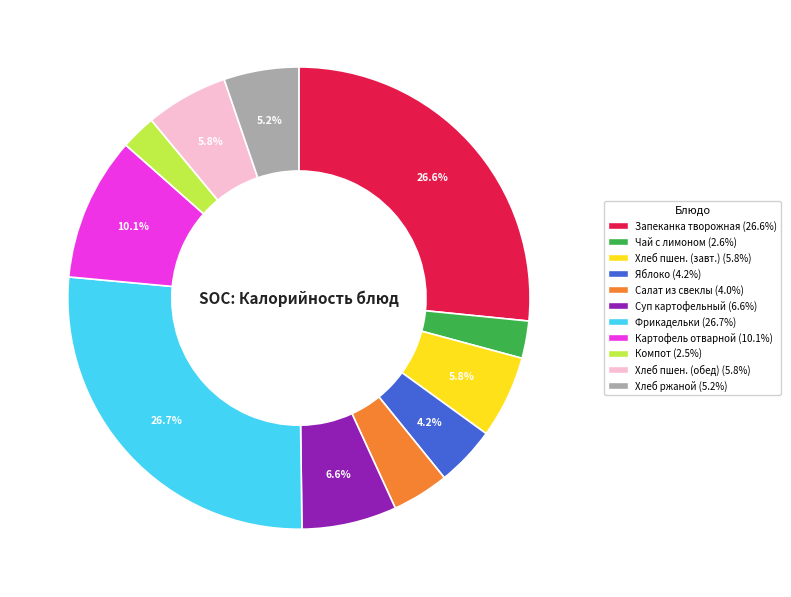

Is there any slice that represents more than half of the pie?

No